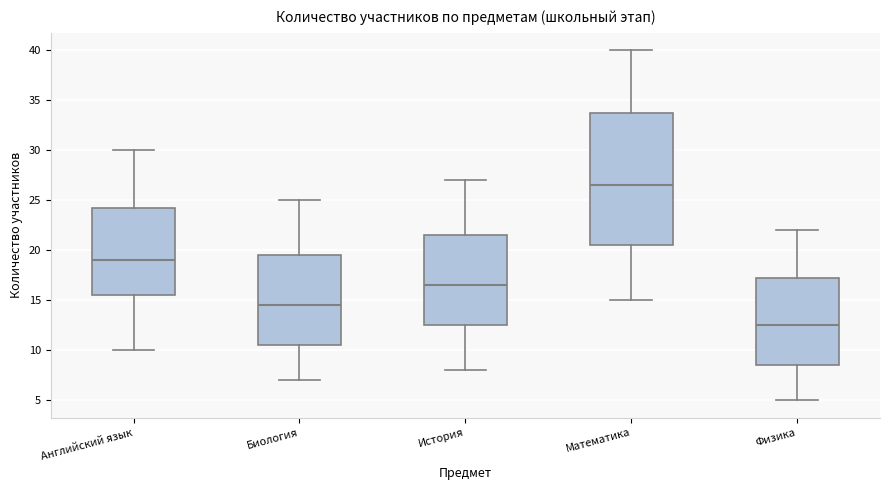

Reading left to right, transcribe this box plot: for each box, give where its median line is, the range the box spans, and where its two whiskers end, as read against the y-axis. The values are not printed on the chart, so give them approximately, as read against the axis.

Английский язык: median 19.0, box 15.5 to 24.5, whiskers 10.0 to 30.0
Биология: median 14.5, box 10.5 to 19.5, whiskers 7.0 to 25.0
История: median 16.5, box 12.5 to 21.5, whiskers 8.0 to 27.0
Математика: median 26.5, box 20.5 to 34.0, whiskers 15.0 to 40.0
Физика: median 12.5, box 8.5 to 17.5, whiskers 5.0 to 22.0